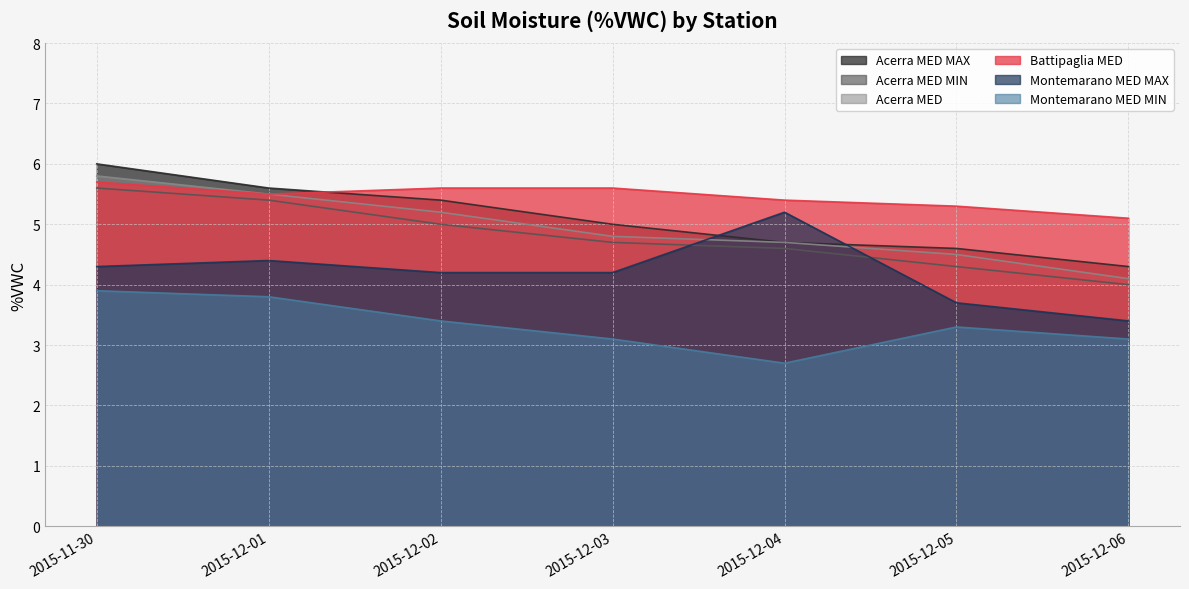

Reading left to right, extract all data points from this chart.

Acerra MED MAX: 2015-11-30=6.0	2015-12-01=5.6	2015-12-02=5.4	2015-12-03=5.0	2015-12-04=4.7	2015-12-05=4.6	2015-12-06=4.3
Acerra MED MIN: 2015-11-30=5.6	2015-12-01=5.4	2015-12-02=5.0	2015-12-03=4.7	2015-12-04=4.6	2015-12-05=4.3	2015-12-06=4.0
Acerra MED: 2015-11-30=5.8	2015-12-01=5.5	2015-12-02=5.2	2015-12-03=4.8	2015-12-04=4.7	2015-12-05=4.5	2015-12-06=4.1
Battipaglia MED: 2015-11-30=5.7	2015-12-01=5.5	2015-12-02=5.6	2015-12-03=5.6	2015-12-04=5.4	2015-12-05=5.3	2015-12-06=5.1
Montemarano MED MAX: 2015-11-30=4.3	2015-12-01=4.4	2015-12-02=4.2	2015-12-03=4.2	2015-12-04=5.2	2015-12-05=3.7	2015-12-06=3.4
Montemarano MED MIN: 2015-11-30=3.9	2015-12-01=3.8	2015-12-02=3.4	2015-12-03=3.1	2015-12-04=2.7	2015-12-05=3.3	2015-12-06=3.1